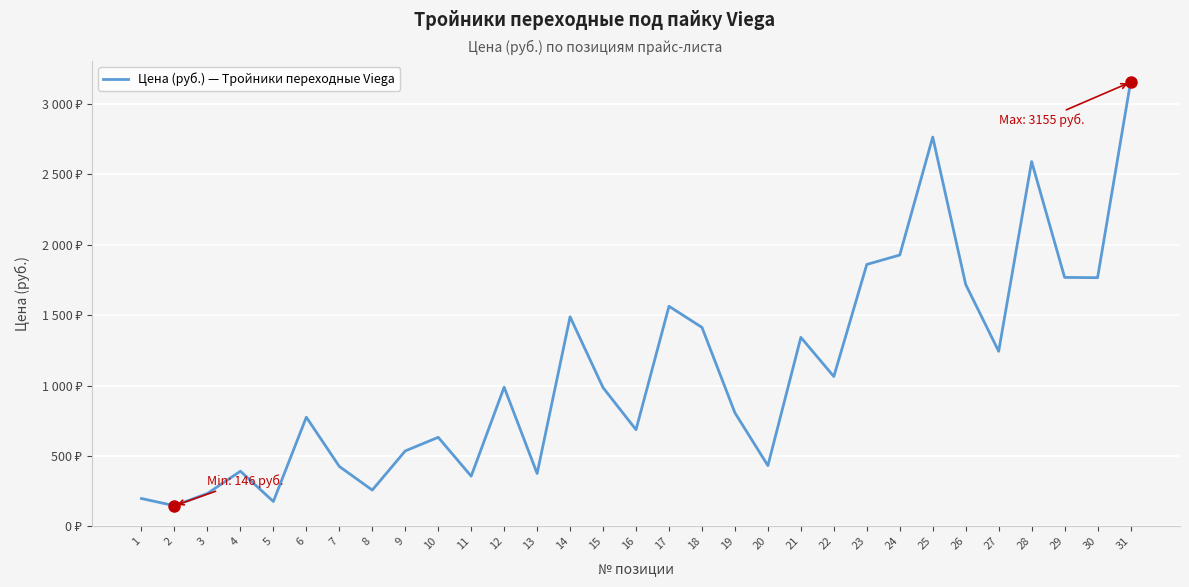

What is the average value?

1099